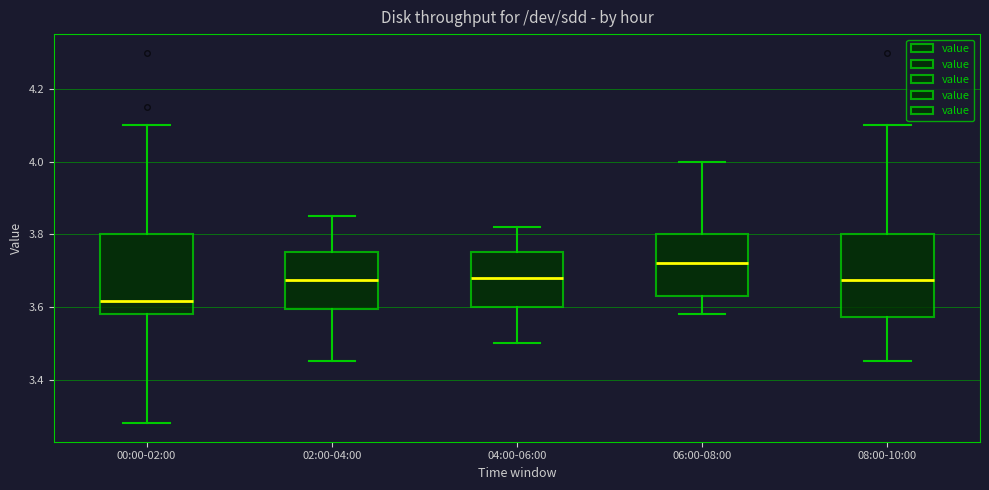

Reading left to right, read every box against the y-axis: the position of its median line, the range the box covers, and the ends of its whiskers. The values are not printed on the chart, so give them approximately, as read against the axis.

00:00-02:00: median 3.62, box 3.58 to 3.80, whiskers 3.28 to 4.10
02:00-04:00: median 3.68, box 3.60 to 3.76, whiskers 3.46 to 3.86
04:00-06:00: median 3.68, box 3.60 to 3.76, whiskers 3.50 to 3.82
06:00-08:00: median 3.72, box 3.64 to 3.80, whiskers 3.58 to 4.00
08:00-10:00: median 3.68, box 3.58 to 3.80, whiskers 3.46 to 4.10